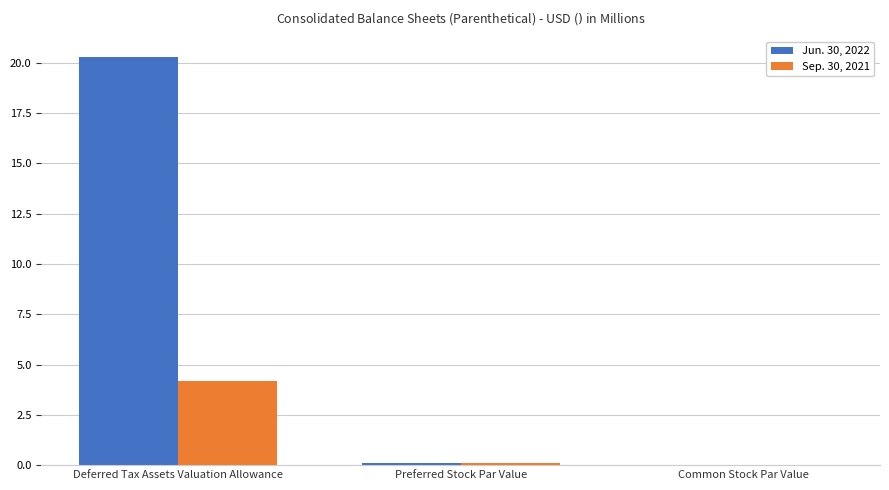

The Jun. 30, 2022 series shows 32.4 at Deferred Tax Assets Valuation Allowance. True or false?

False